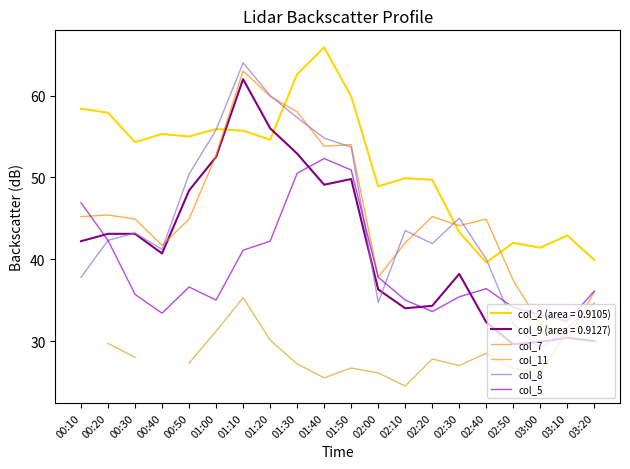

Is the value of col_8 at 01:30 greater than the value of col_9 (area = 0.9127) at 03:20?

Yes